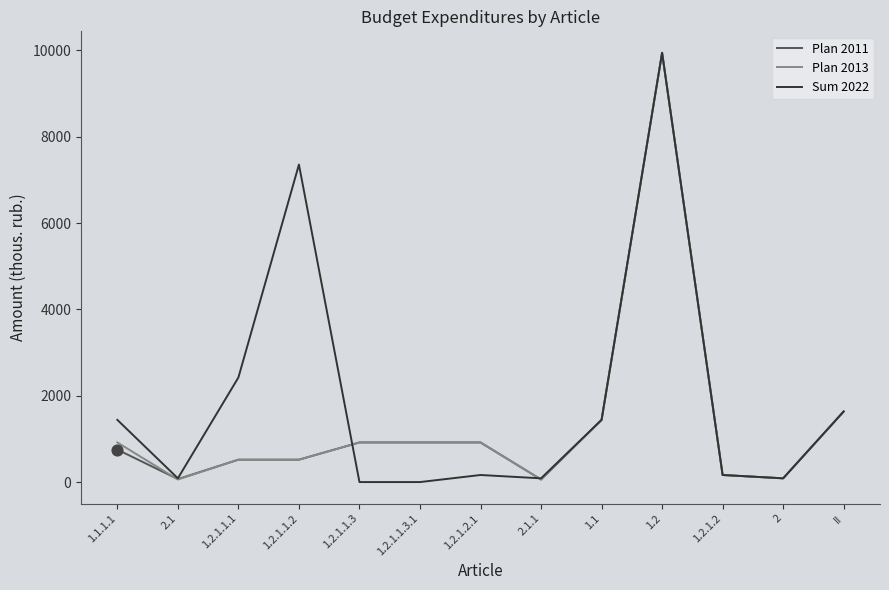

At which category is the sum across all series the highest?

1.2